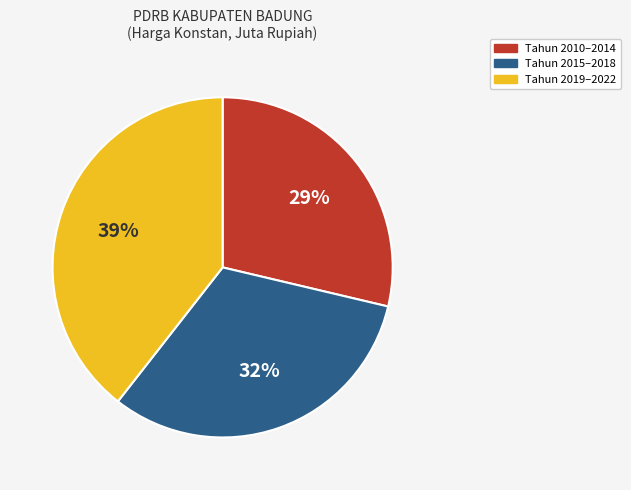

How many slices are in this pie chart?

3